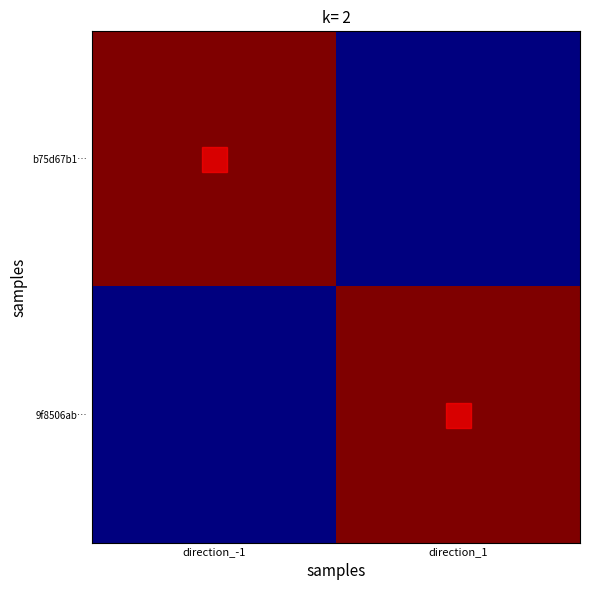

Reading left to right, transcribe all the data shown in this chart.

b75d67b1…: direction_-1=1719598088.0	direction_1=17195616.7
9f8506ab…: direction_-1=17195616.7	direction_1=1719561670.0